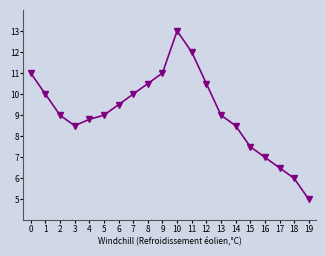

What is the sum of all values?

182.3